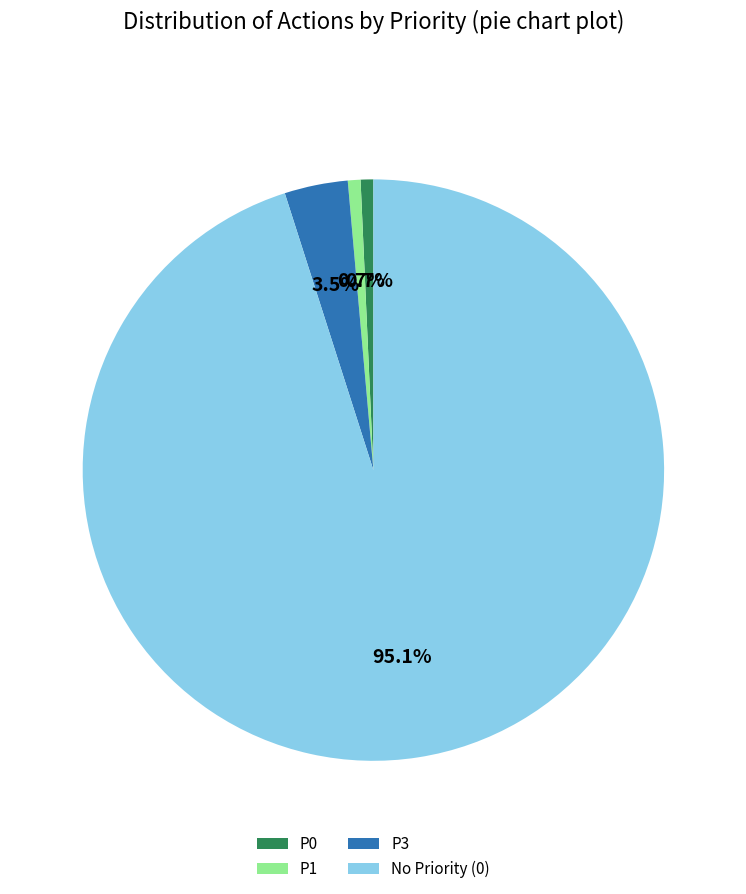

What portion of the pie excludes P0?

99.3%